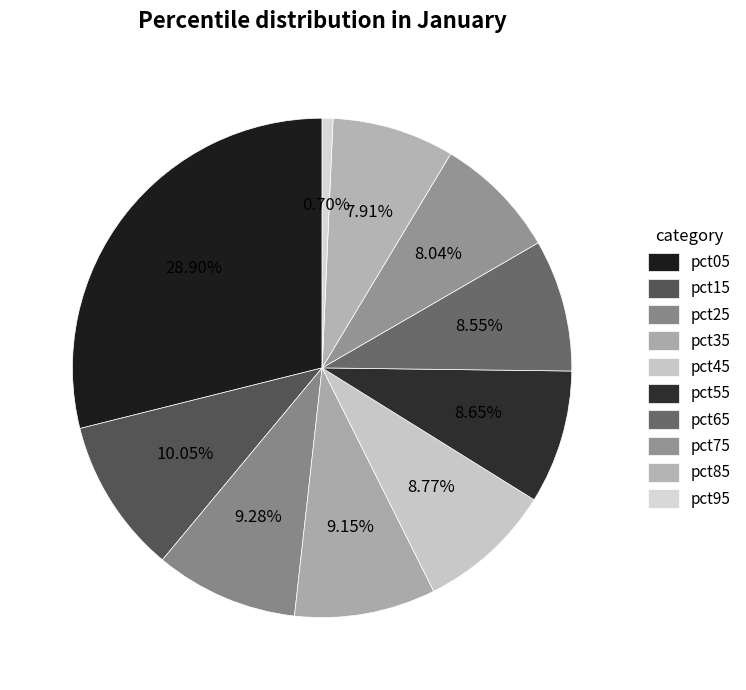

What is the largest slice in the pie chart?

pct05